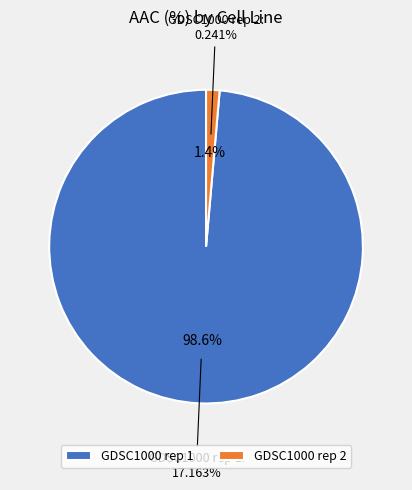

What percentage do GDSC1000 rep 1 and GDSC1000 rep 2 together represent?

100.0%